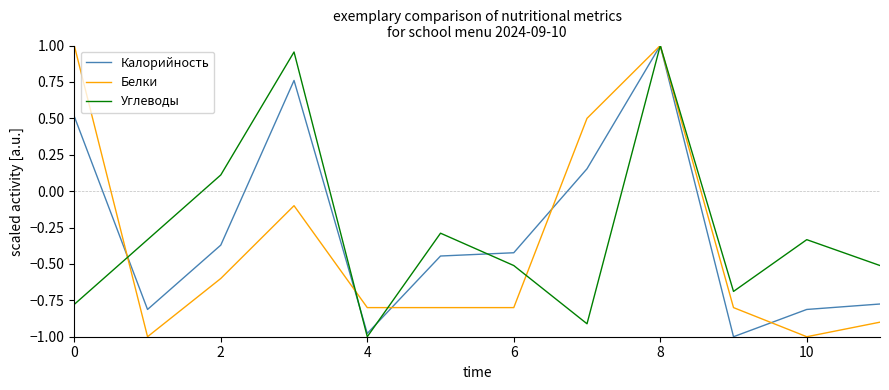

Which series has the largest total across all categories?

Калорийность